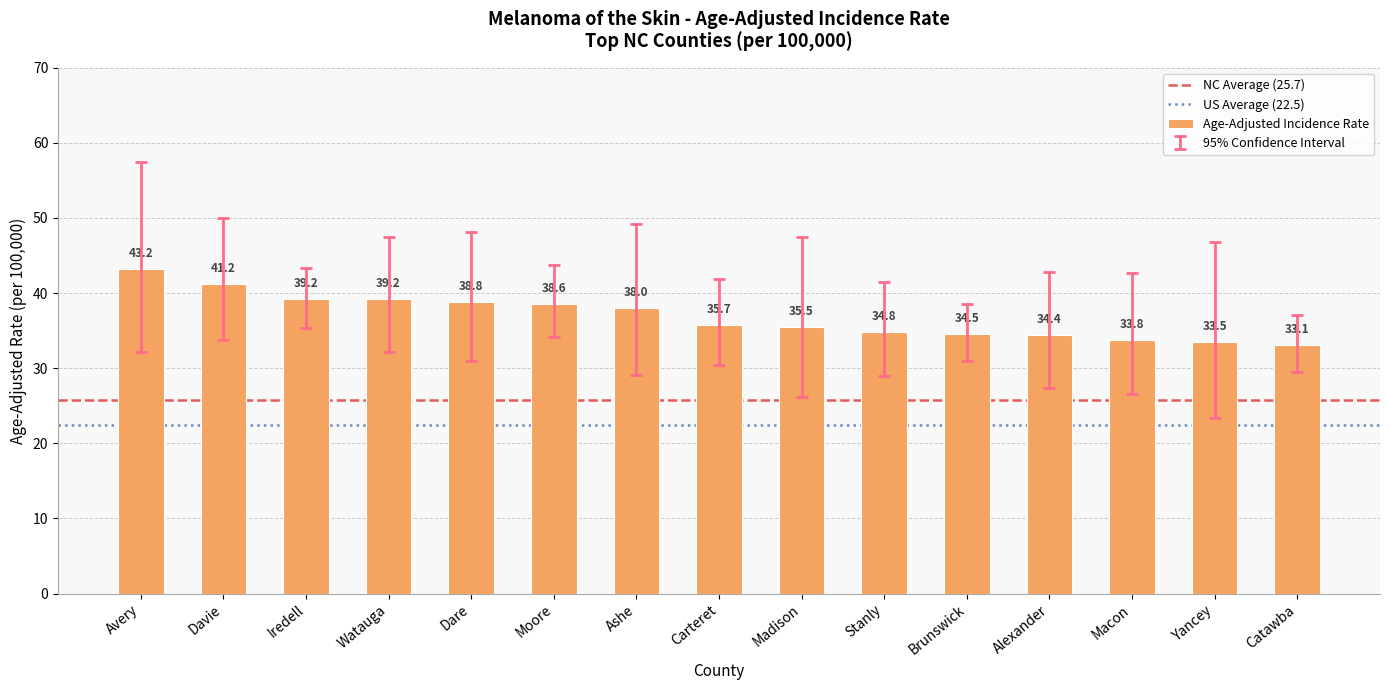

Count the number of data series in this chart.

1